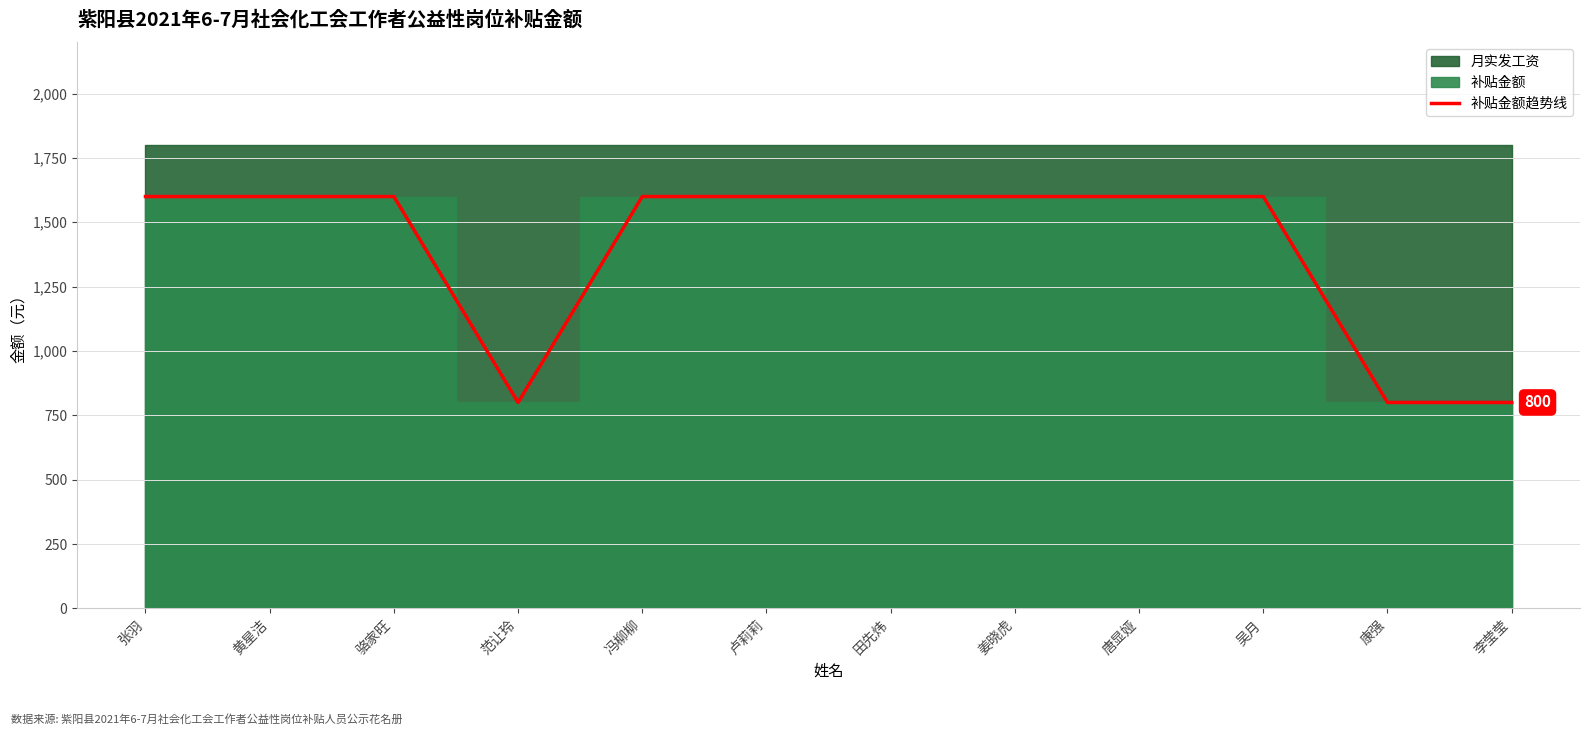

List the labels in order of value, largest first.

张羽, 黄星洁, 骆家旺, 冯柳柳, 卢莉莉, 田先炜, 姜晓虎, 唐显娅, 吴月, 范让玲, 康强, 李莹莹